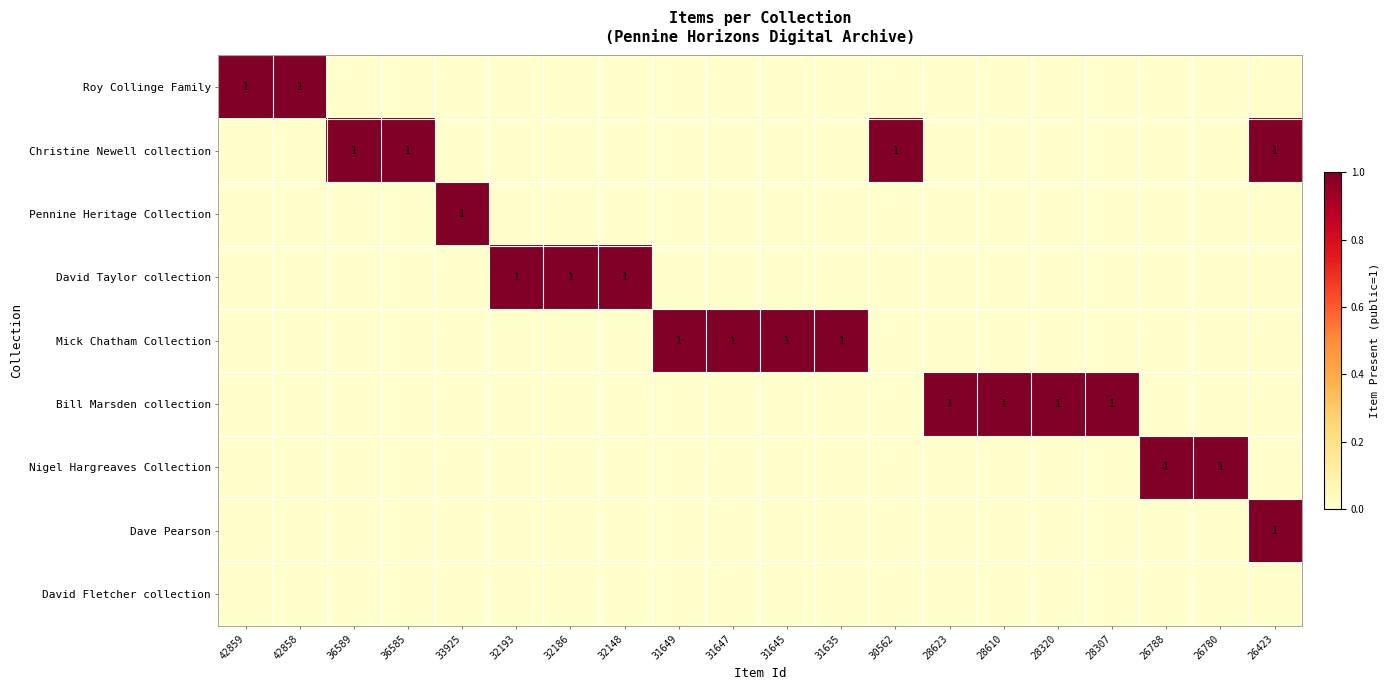

Count the number of data series in this chart.

9